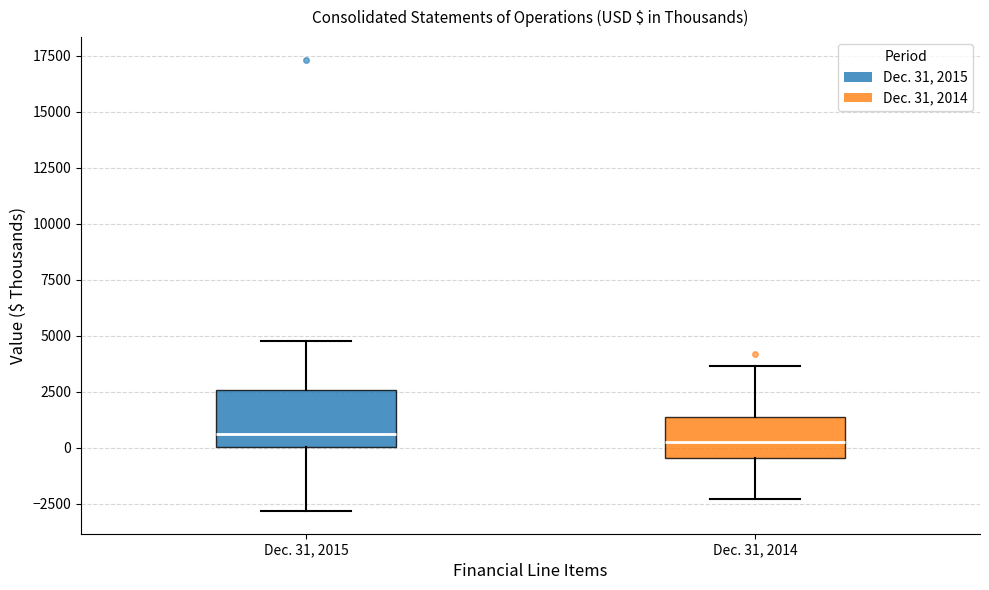

Reading left to right, transcribe this box plot: for each box, give where its median line is, the range the box spans, and where its two whiskers end, as read against the y-axis. The values are not printed on the chart, so give them approximately, as read against the axis.

Dec. 31, 2015: median 500, box 0 to 2500, whiskers -3000 to 5000
Dec. 31, 2014: median 0, box -500 to 1500, whiskers -2500 to 3500